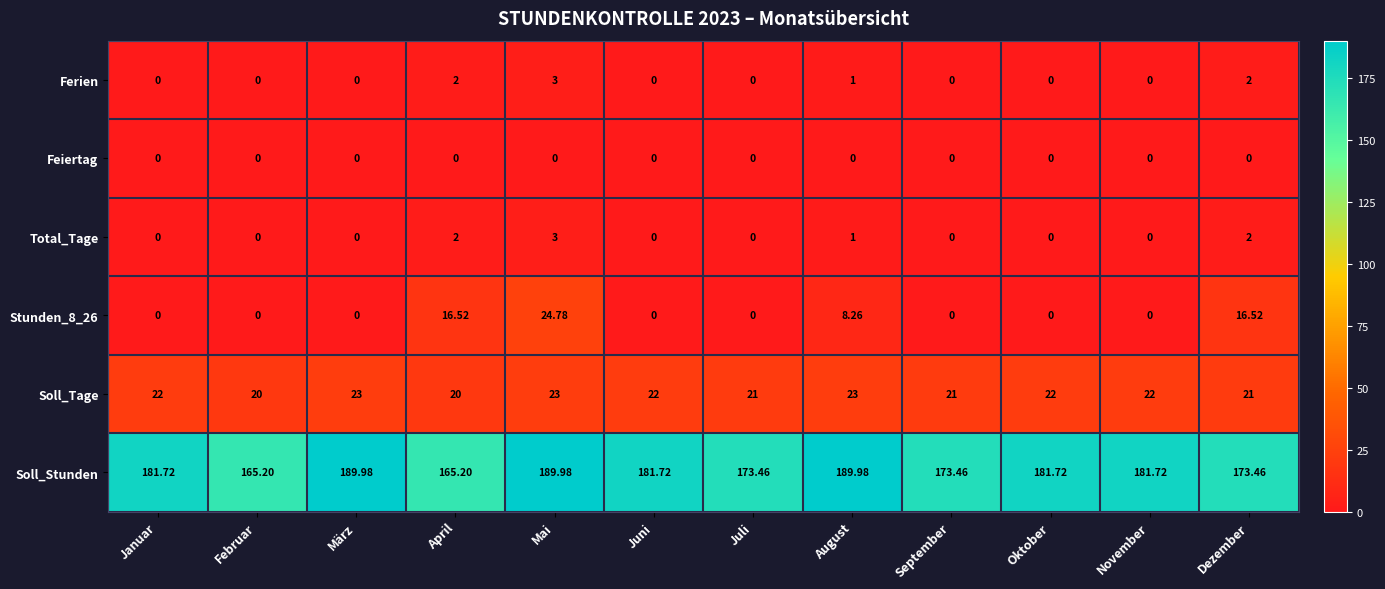

Which series has the largest total across all categories?

Soll_Stunden